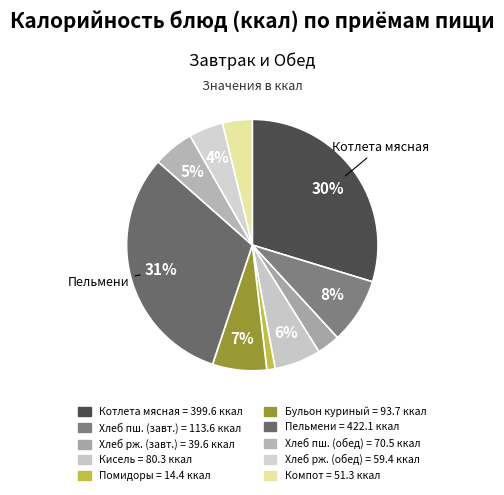

Count the number of slices in the pie.

10